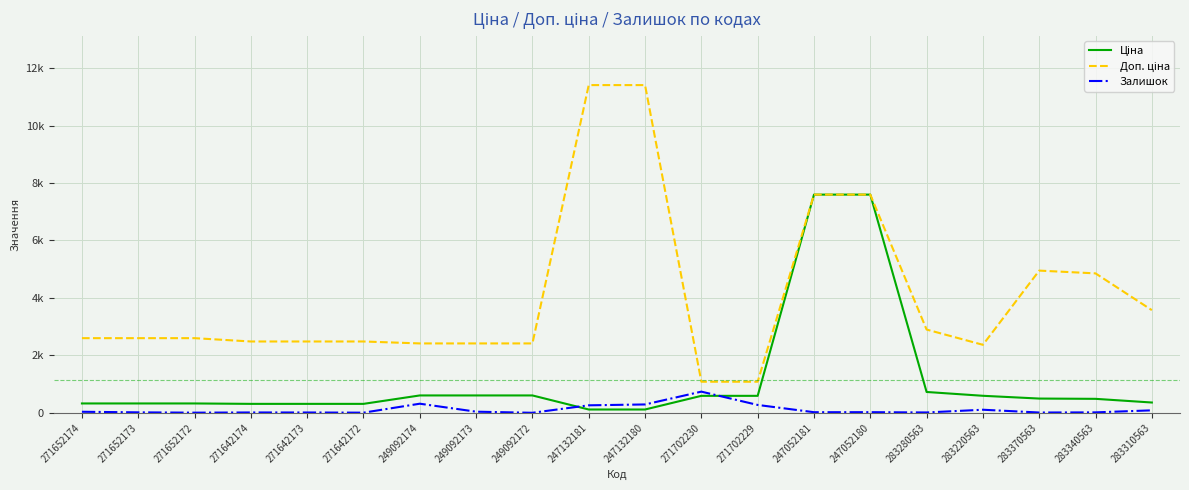

How many data points in Доп. ціна are above 2598?

11